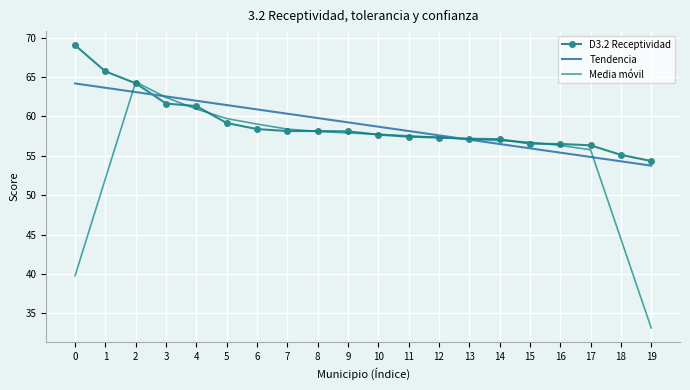

What is the smallest value displayed?

33.2